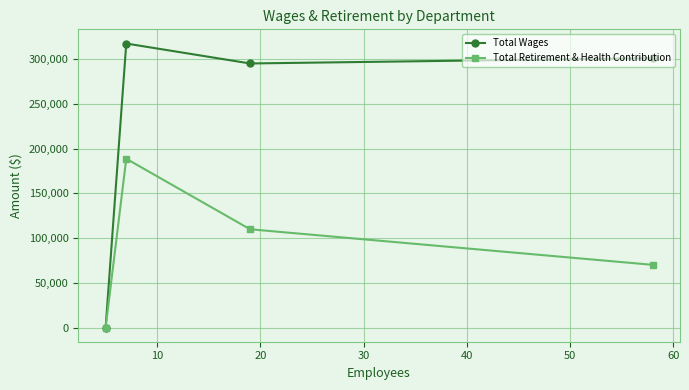

Rank the series by their average value, from highest to lowest.

Total Wages, Total Retirement & Health Contribution